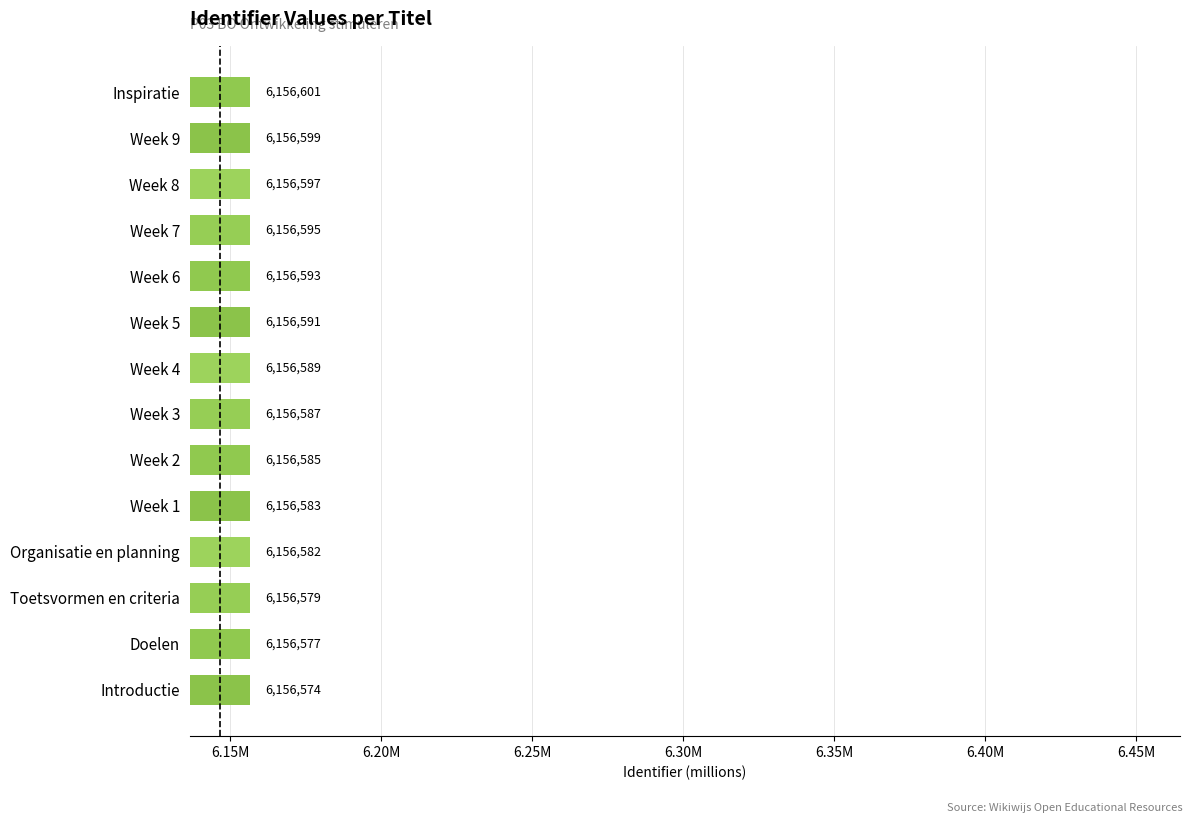

Does the chart contain any negative values?

No